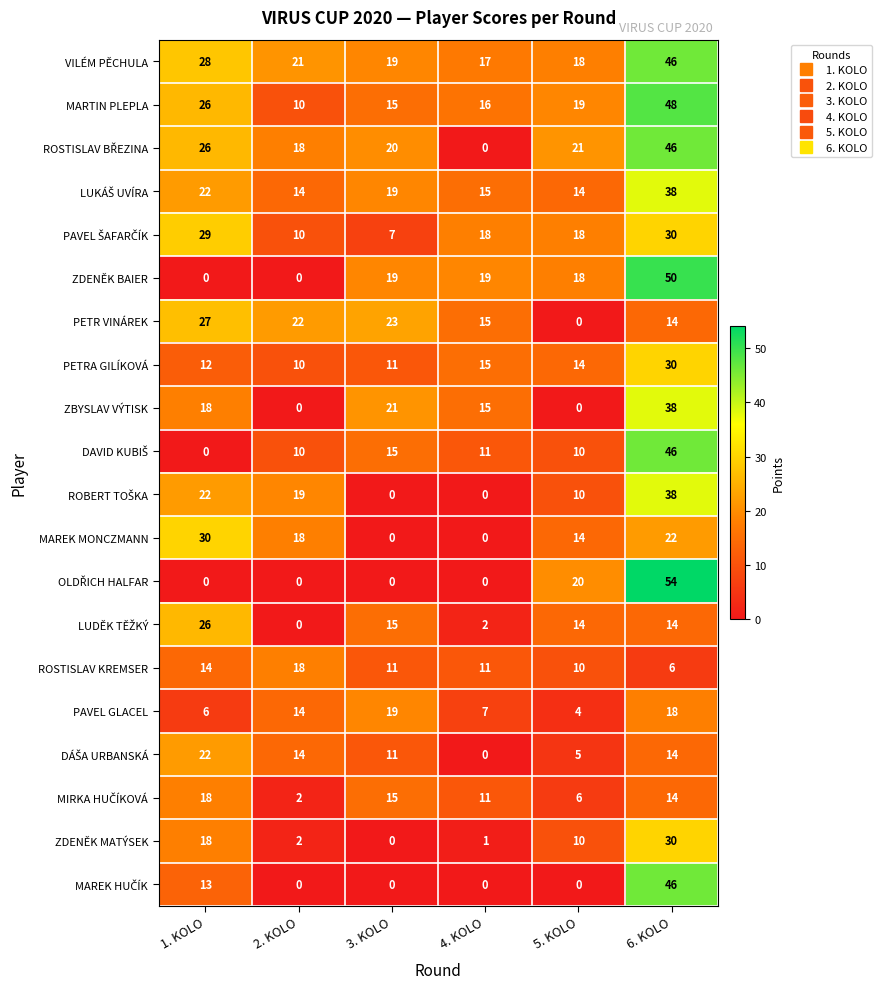

How many series are shown in this chart?

20